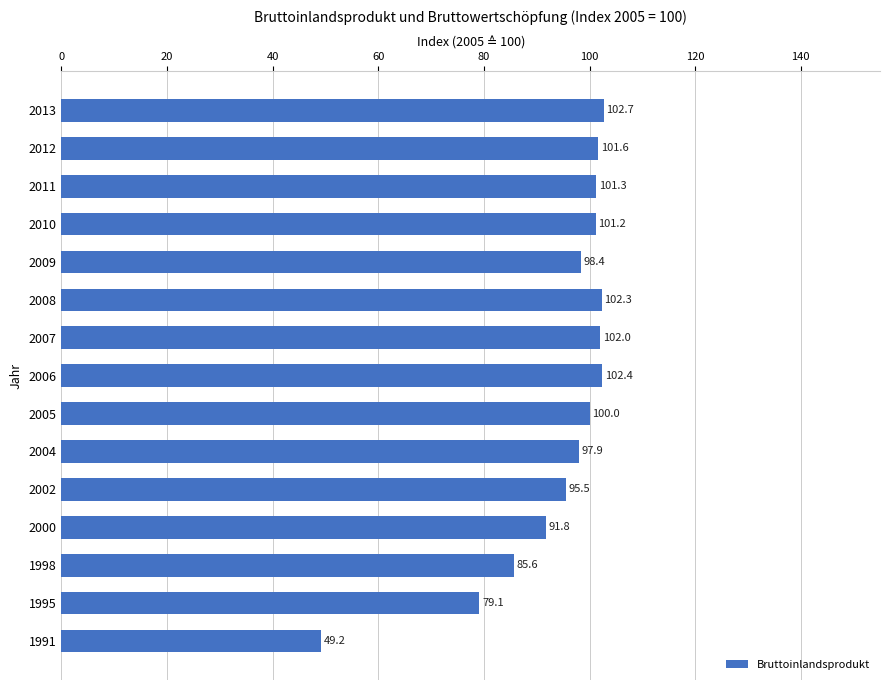

What is the maximum value shown in the chart?

102.7